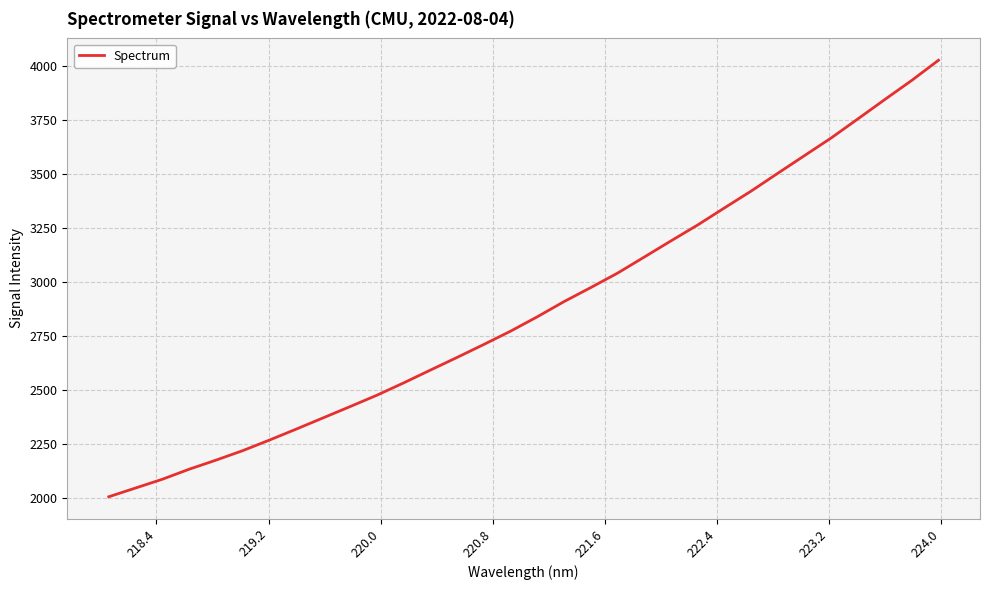

What is the smallest value displayed?

2007.8